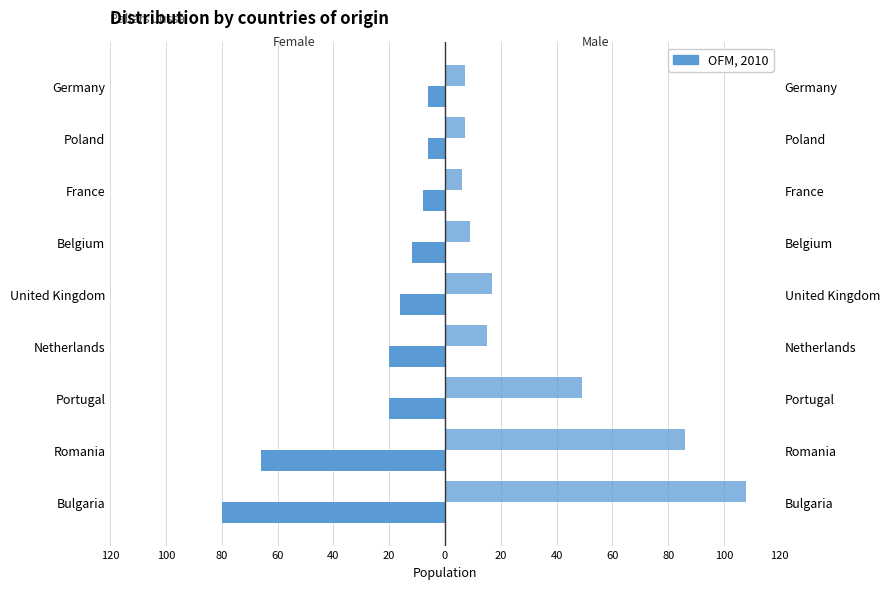

Which series has the widest spread of values?

Men